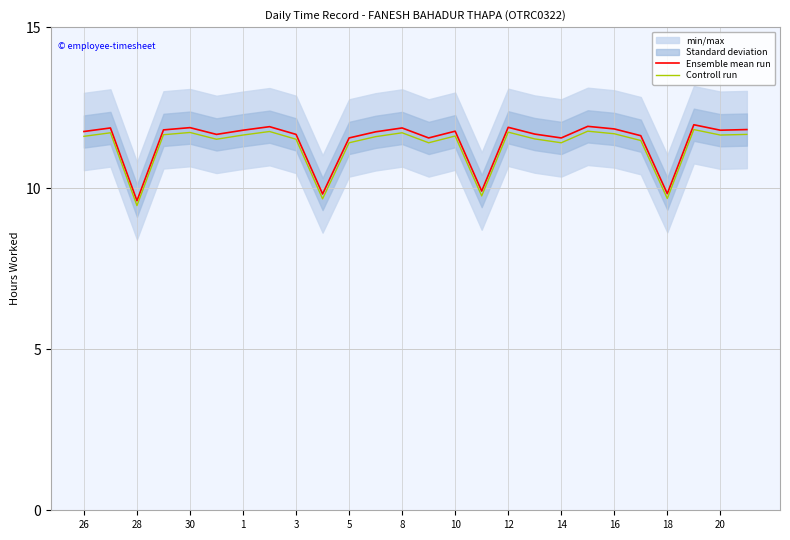

Which has a higher value, 19 or 26?

19